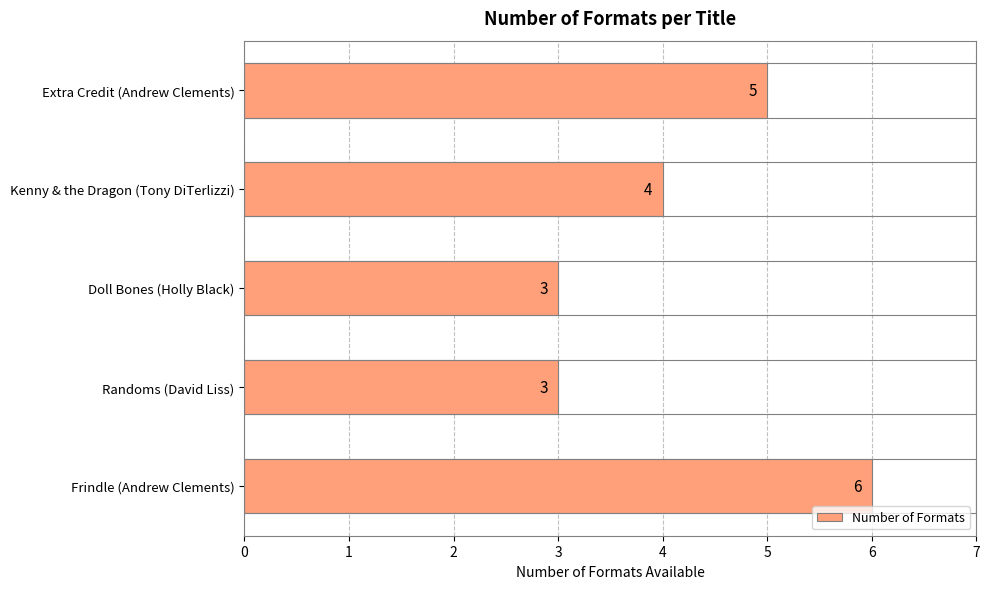

Reading top to bottom, transcribe all the data shown in this chart.

Extra Credit (Andrew Clements)=5	Kenny & the Dragon (Tony DiTerlizzi)=4	Doll Bones (Holly Black)=3	Randoms (David Liss)=3	Frindle (Andrew Clements)=6